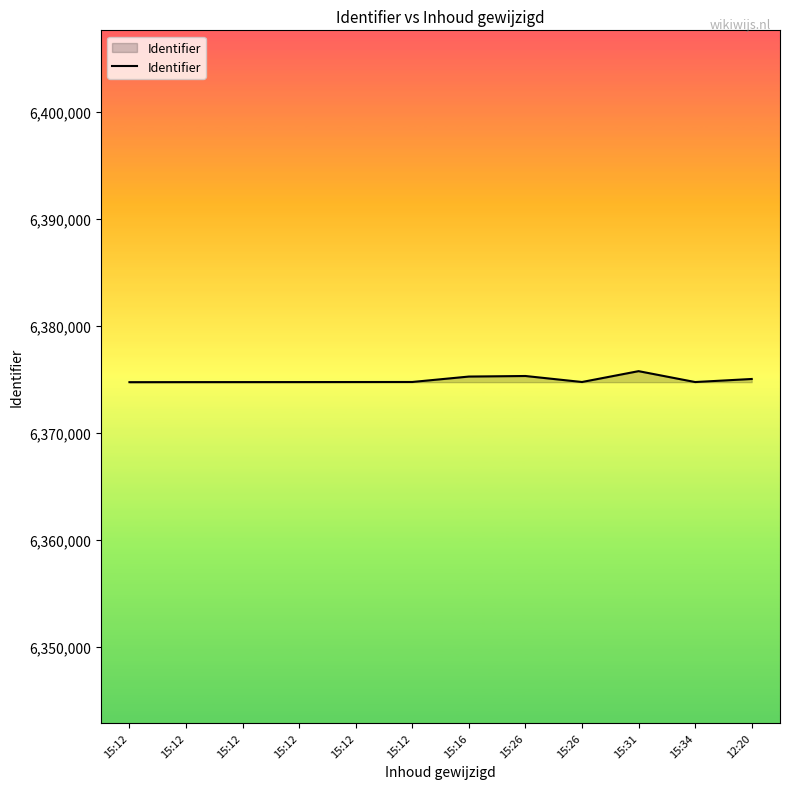

List the labels in order of value, smallest first.

15:12, 15:12, 15:12, 15:12, 15:34, 15:12, 15:26, 15:12, 12:20, 15:16, 15:26, 15:31